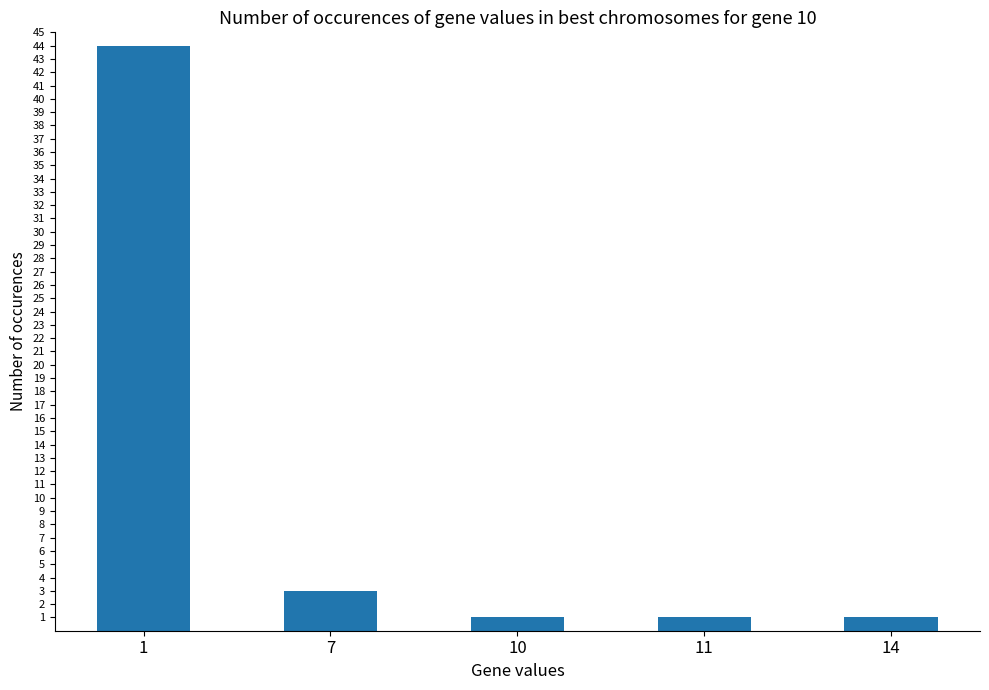

Does the chart contain any negative values?

No